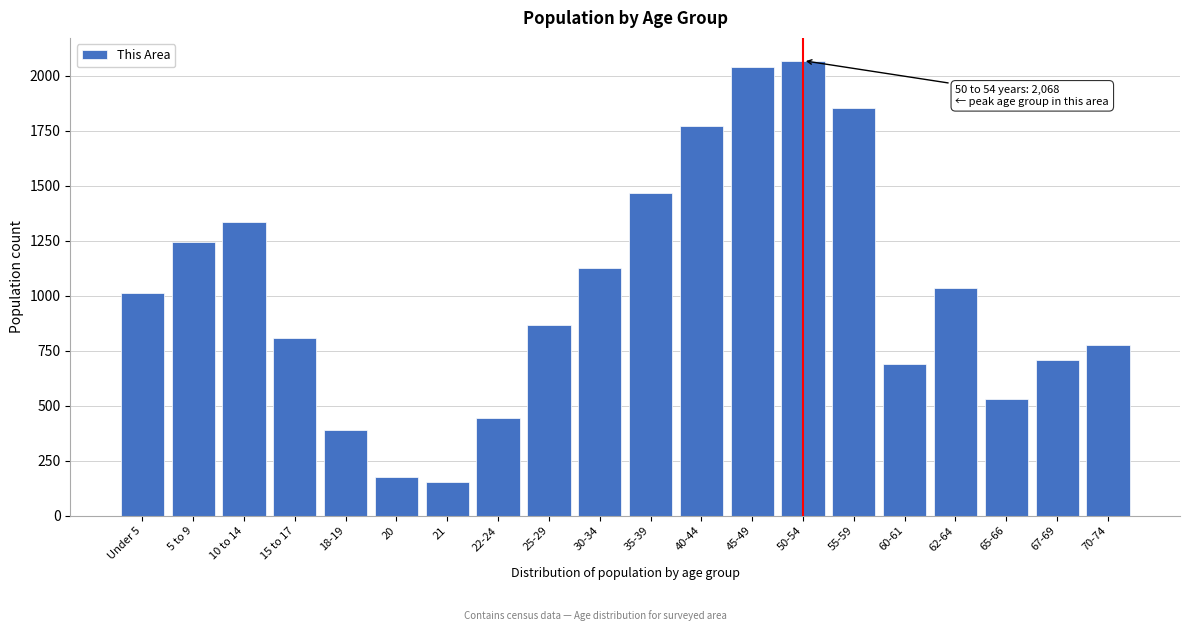

Reading left to right, extract all data points from this chart.

1012	1246	1335	807	388	176	153	446	868	1124	1466	1770	2039	2068	1855	690	1037	529	708	776